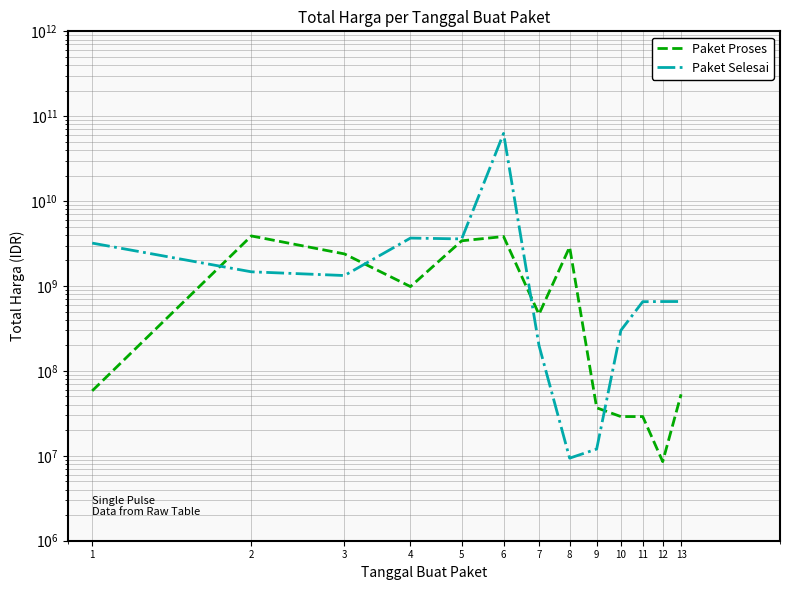

True or false: Paket Selesai has more than 1 points higher than both neighbors.

True